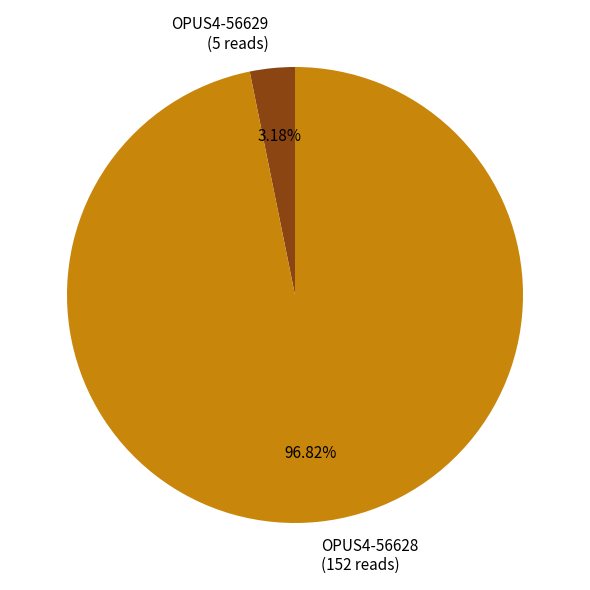

True or false: OPUS4-56629 accounts for 18% of the total.

False